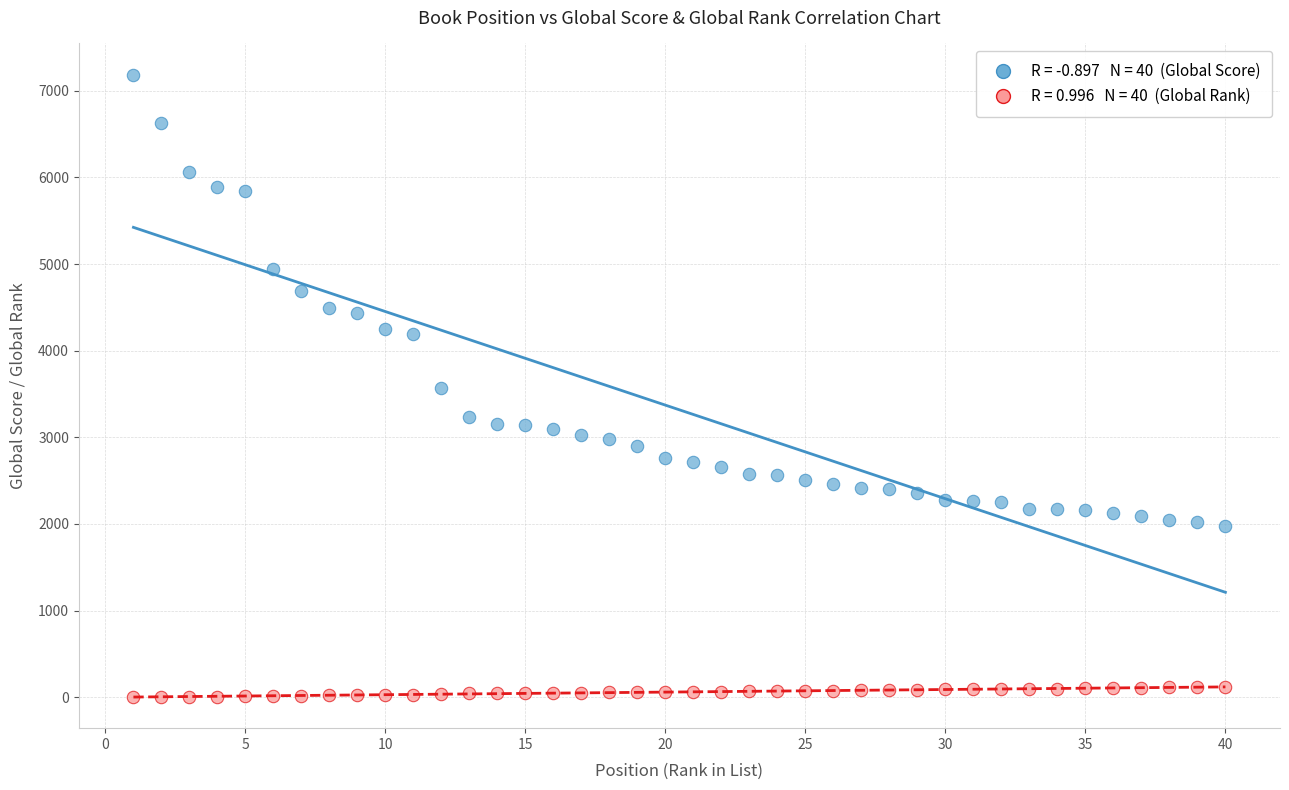

Across all data points, what is the range of Y values (max minus min)?

7186